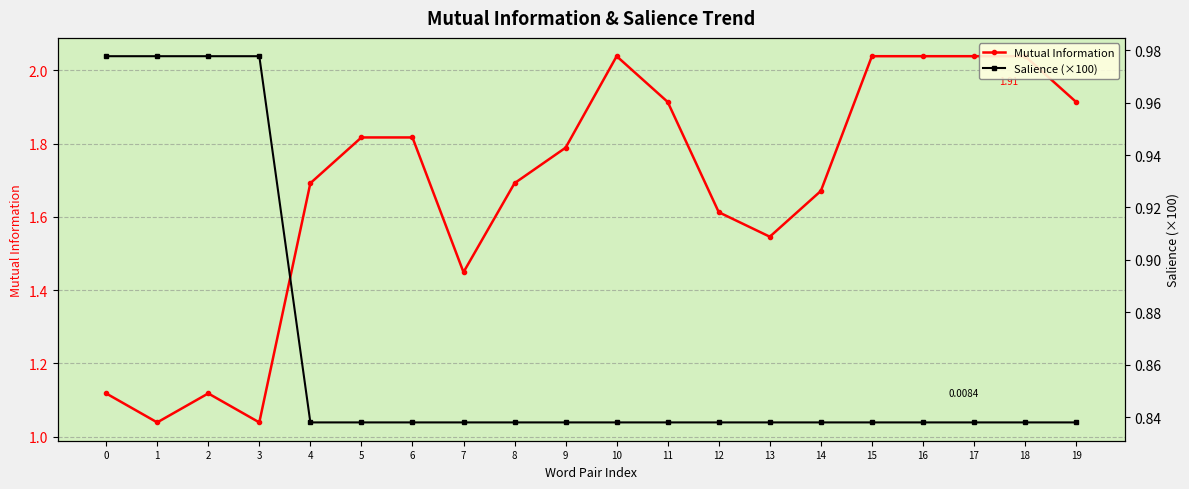

Rank the series by their average value, from highest to lowest.

Mutual Information, Salience (×100)